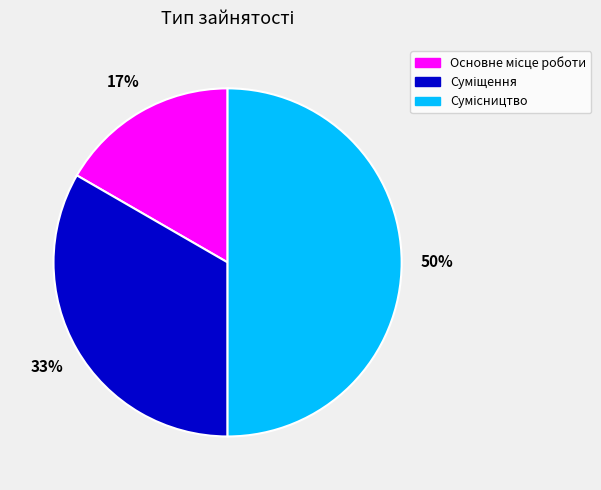

To the nearest percent, what is the difference between the largest and smallest slice percentages?

33%